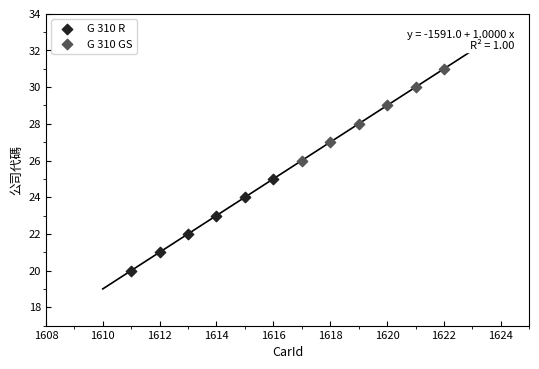

Which series reaches the minimum Y coordinate?

G 310 R